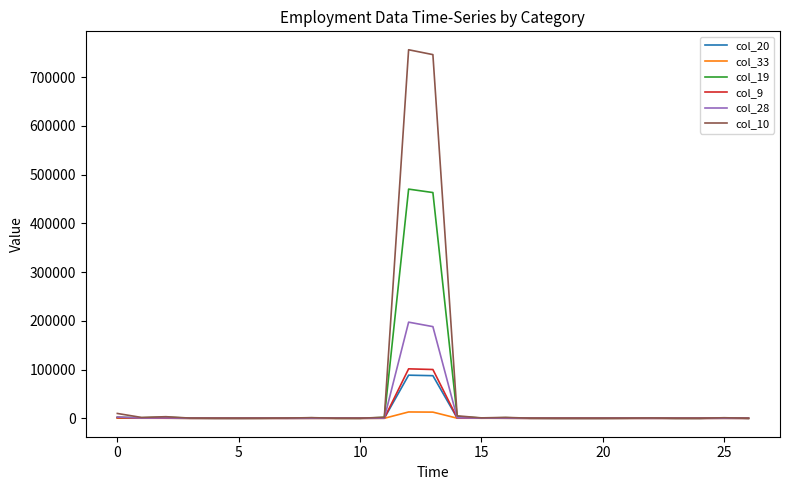

What is the greatest value displayed?

756144